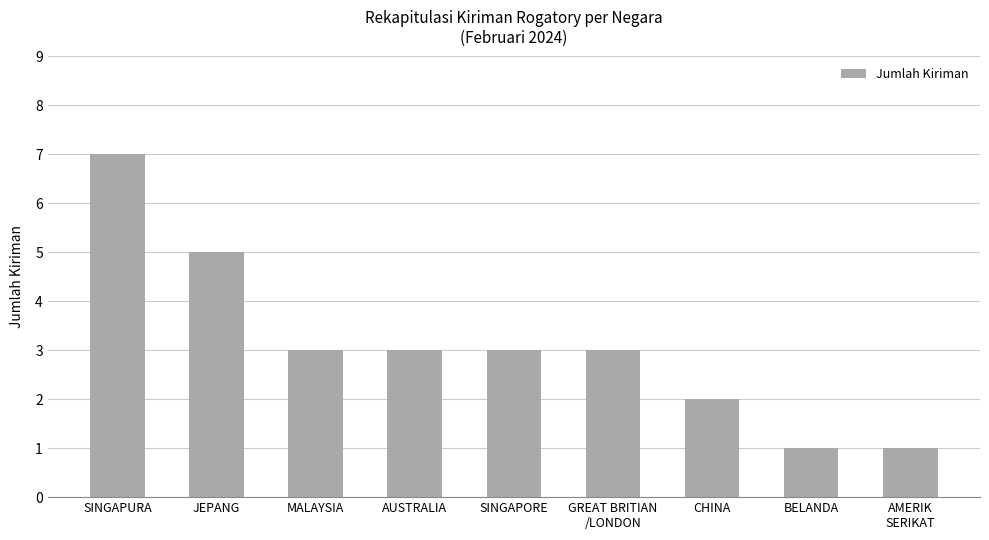

Is it true that the value at CHINA is 3?

False